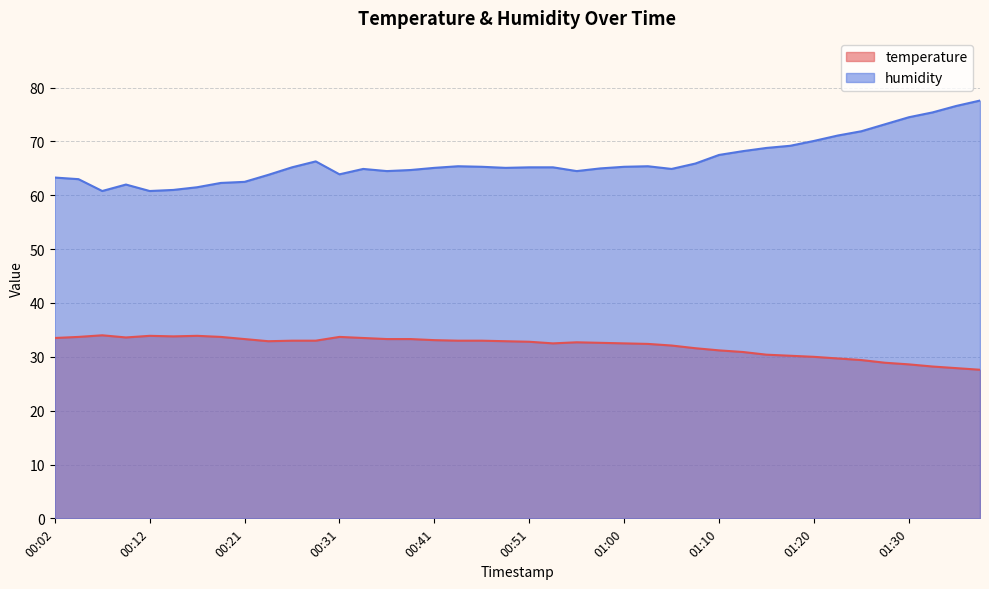

True or false: temperature and humidity cross at least once.

False